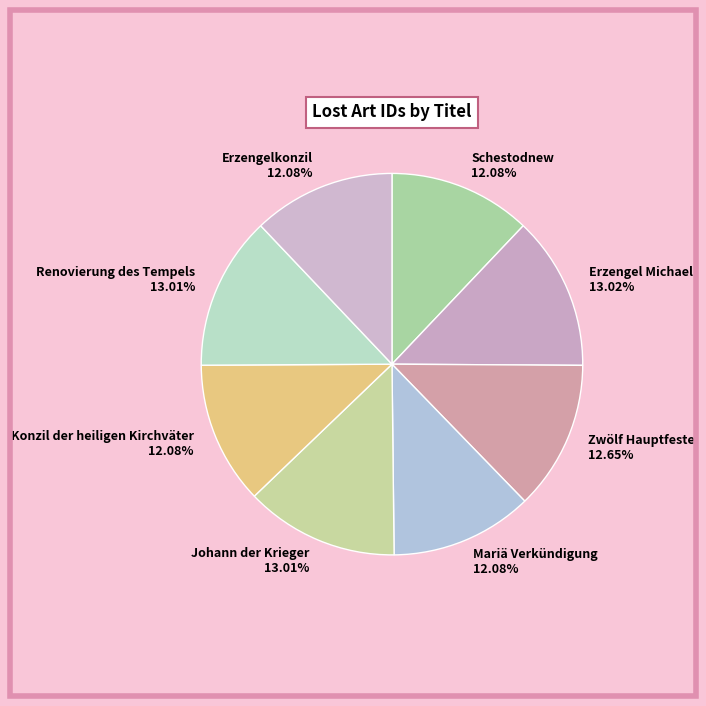

What is the ratio of the value at Renovierung des Tempels to the value at Schestodnew?

1.1